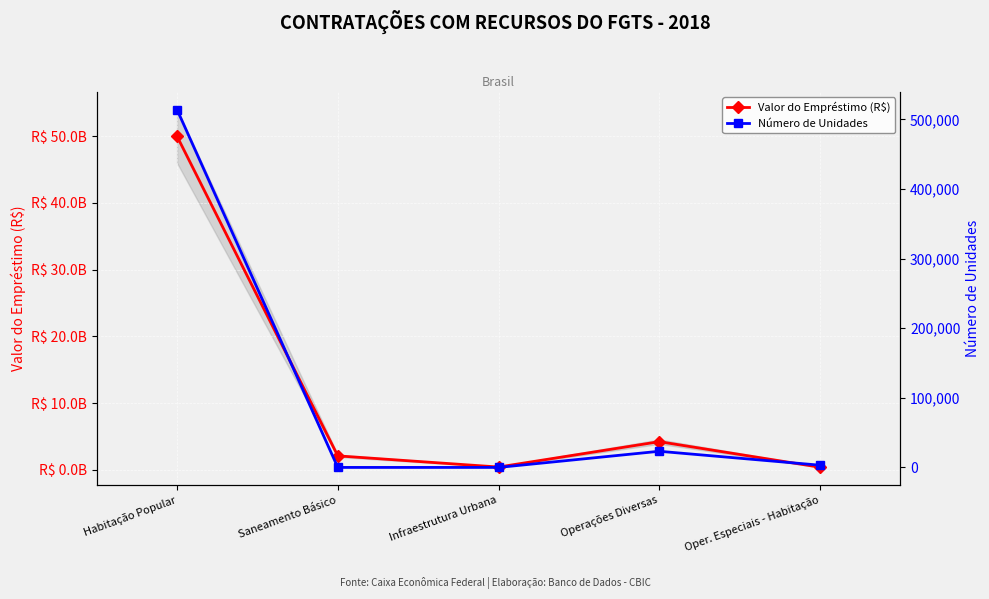

At which category is the sum across all series the highest?

Habitação Popular